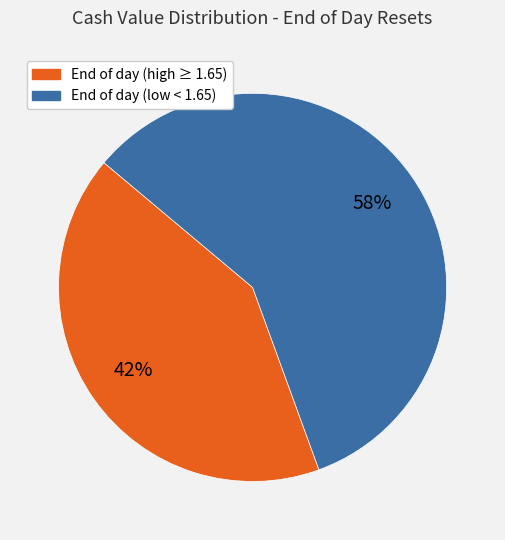

To the nearest percent, what is the average slice percentage?

50%